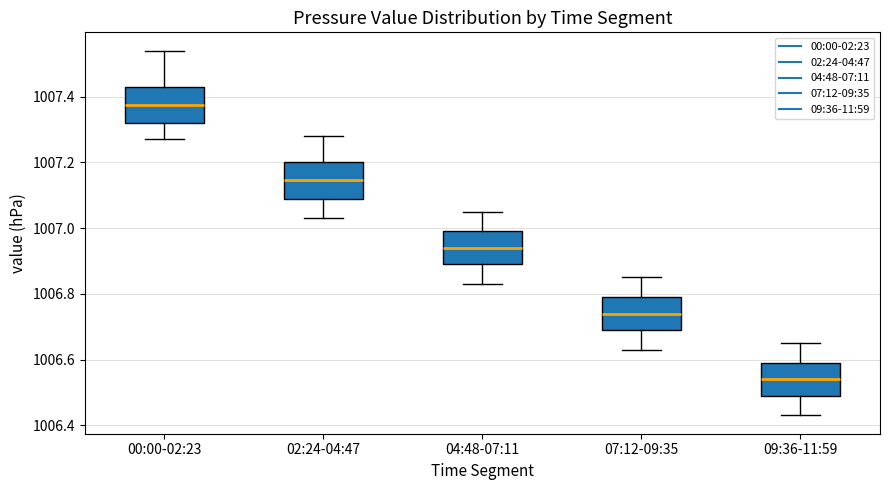

Reading left to right, read every box against the y-axis: the position of its median line, the range the box covers, and the ends of its whiskers. The values are not printed on the chart, so give them approximately, as read against the axis.

00:00-02:23: median 1007.38, box 1007.32 to 1007.44, whiskers 1007.28 to 1007.54
02:24-04:47: median 1007.14, box 1007.10 to 1007.20, whiskers 1007.04 to 1007.28
04:48-07:11: median 1006.94, box 1006.90 to 1007.00, whiskers 1006.84 to 1007.06
07:12-09:35: median 1006.74, box 1006.70 to 1006.80, whiskers 1006.64 to 1006.86
09:36-11:59: median 1006.54, box 1006.50 to 1006.60, whiskers 1006.44 to 1006.66